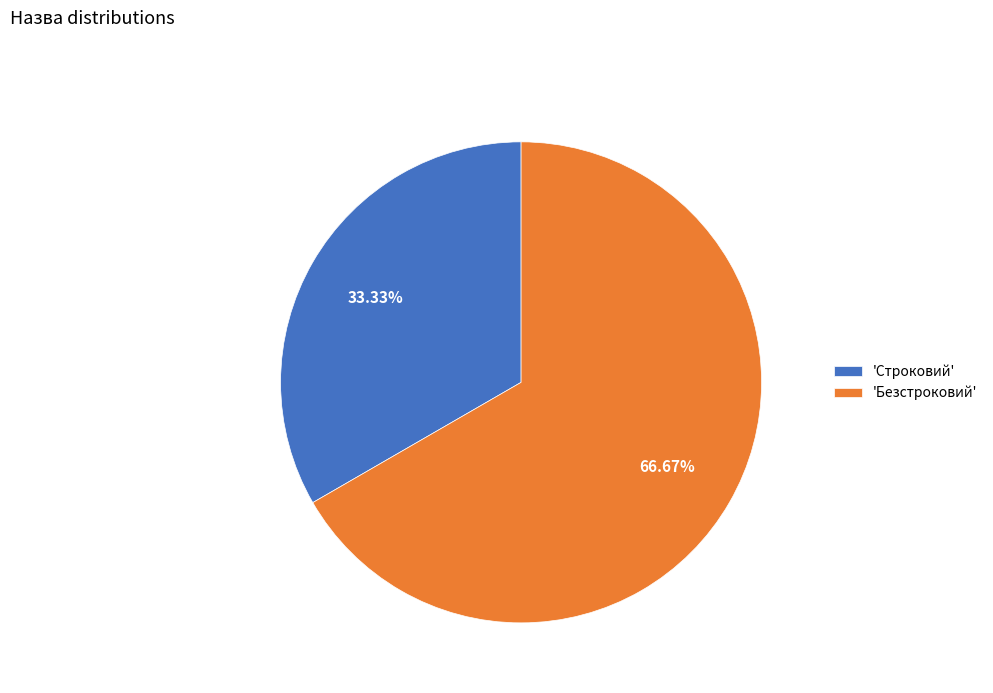

Count the number of slices in the pie.

2